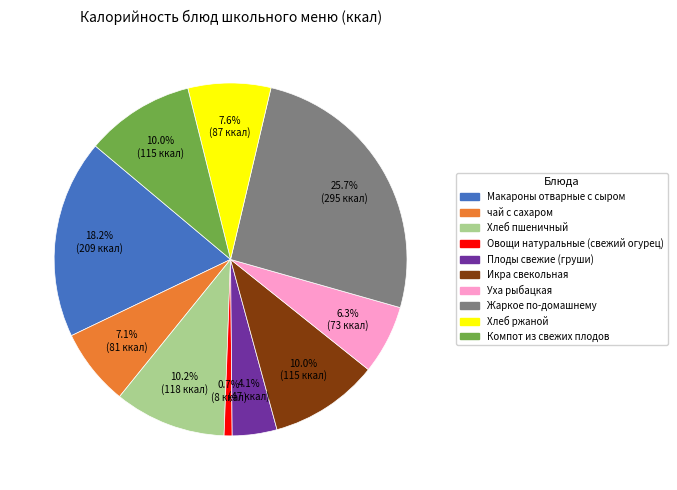

What percentage do Компот из свежих плодов and Хлеб ржаной together represent?

17.6%